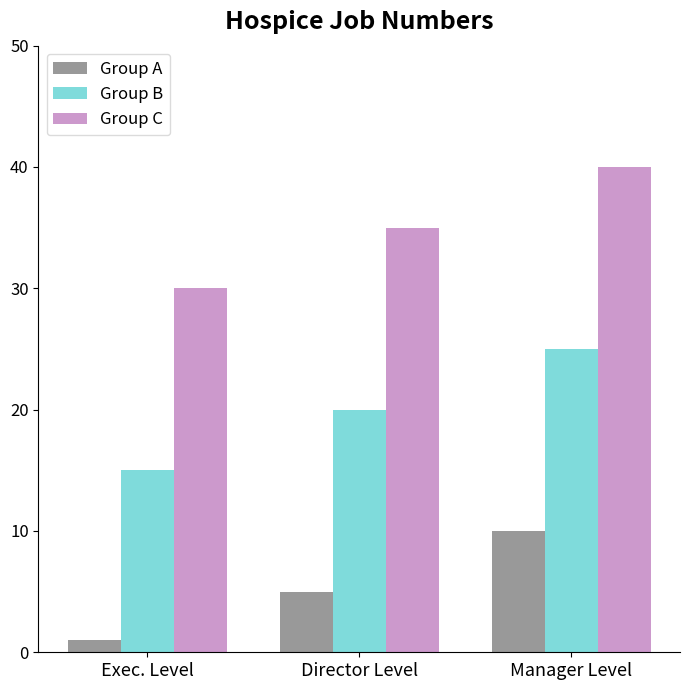

The value of Group A at Director Level is 2. True or false?

False